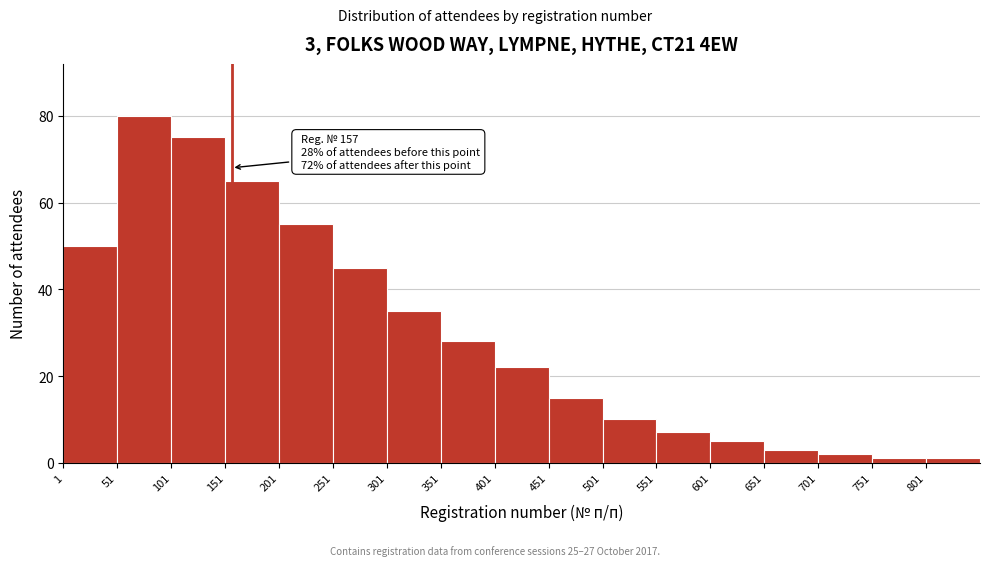

Over which range of the x-axis is the bar tallest?

51 to 101